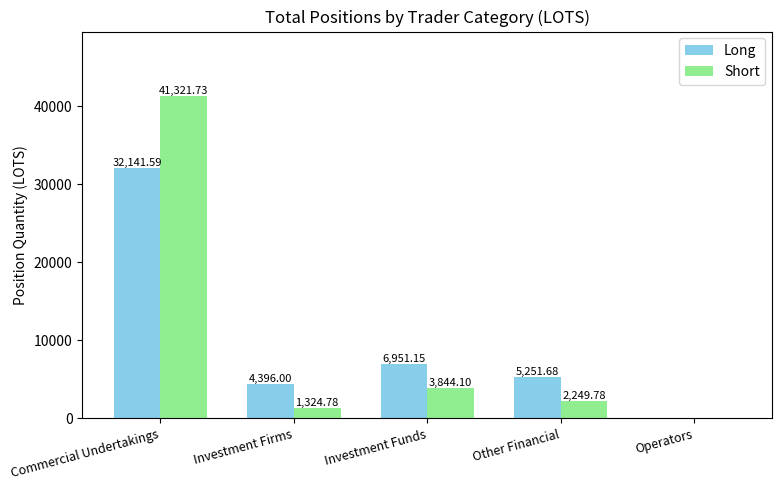

Does the chart contain stacked bars?

No